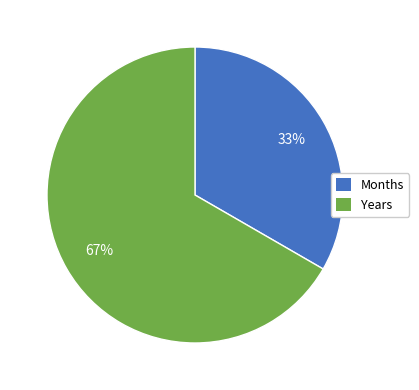

Which slice is the largest?

Years